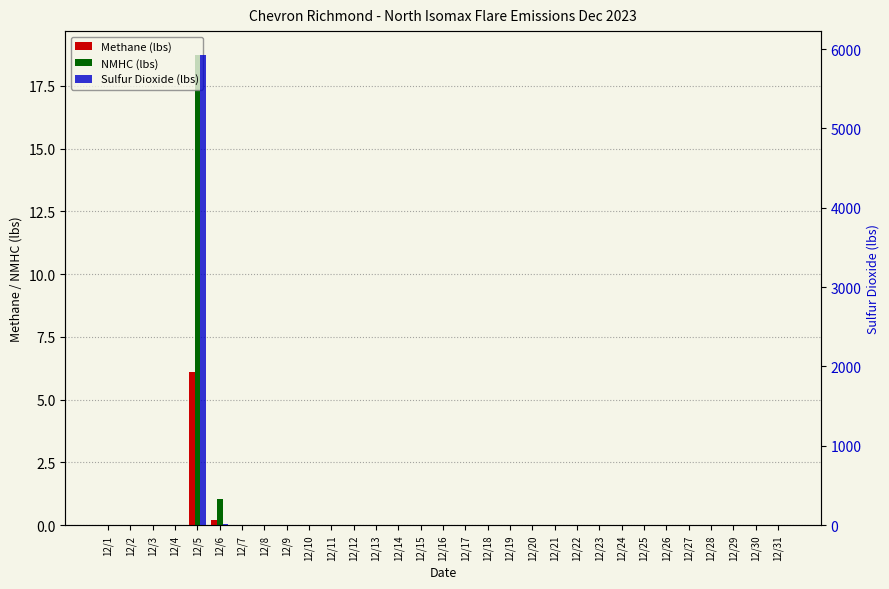

At 12/27, list the series in order from smallest to largest.

Methane (lbs), NMHC (lbs), Sulfur Dioxide (lbs)